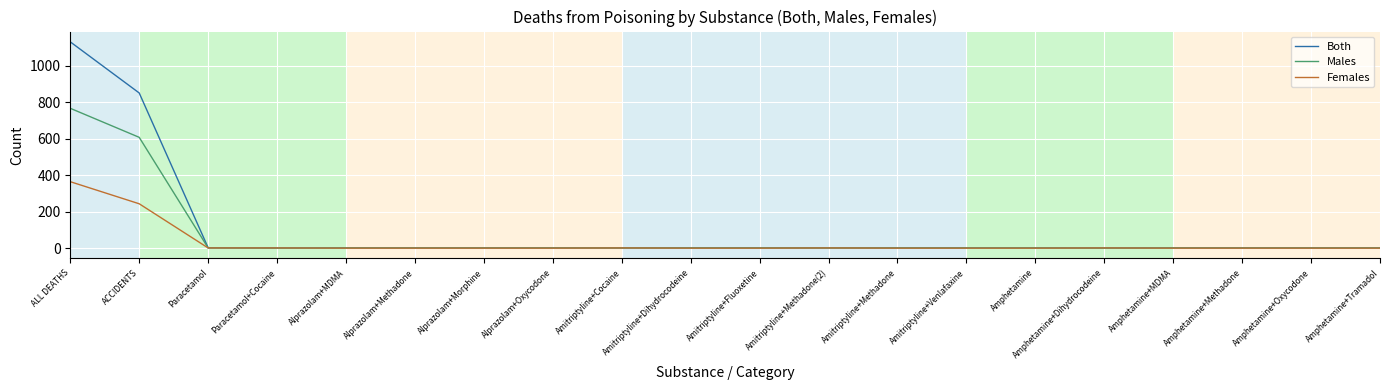

Does the chart have visible grid lines?

Yes